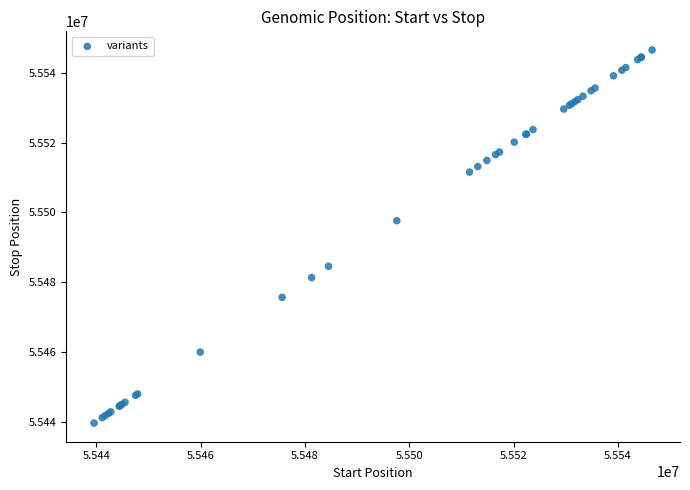

What Y value in the scatter plot is closest to 55493069?

55497611